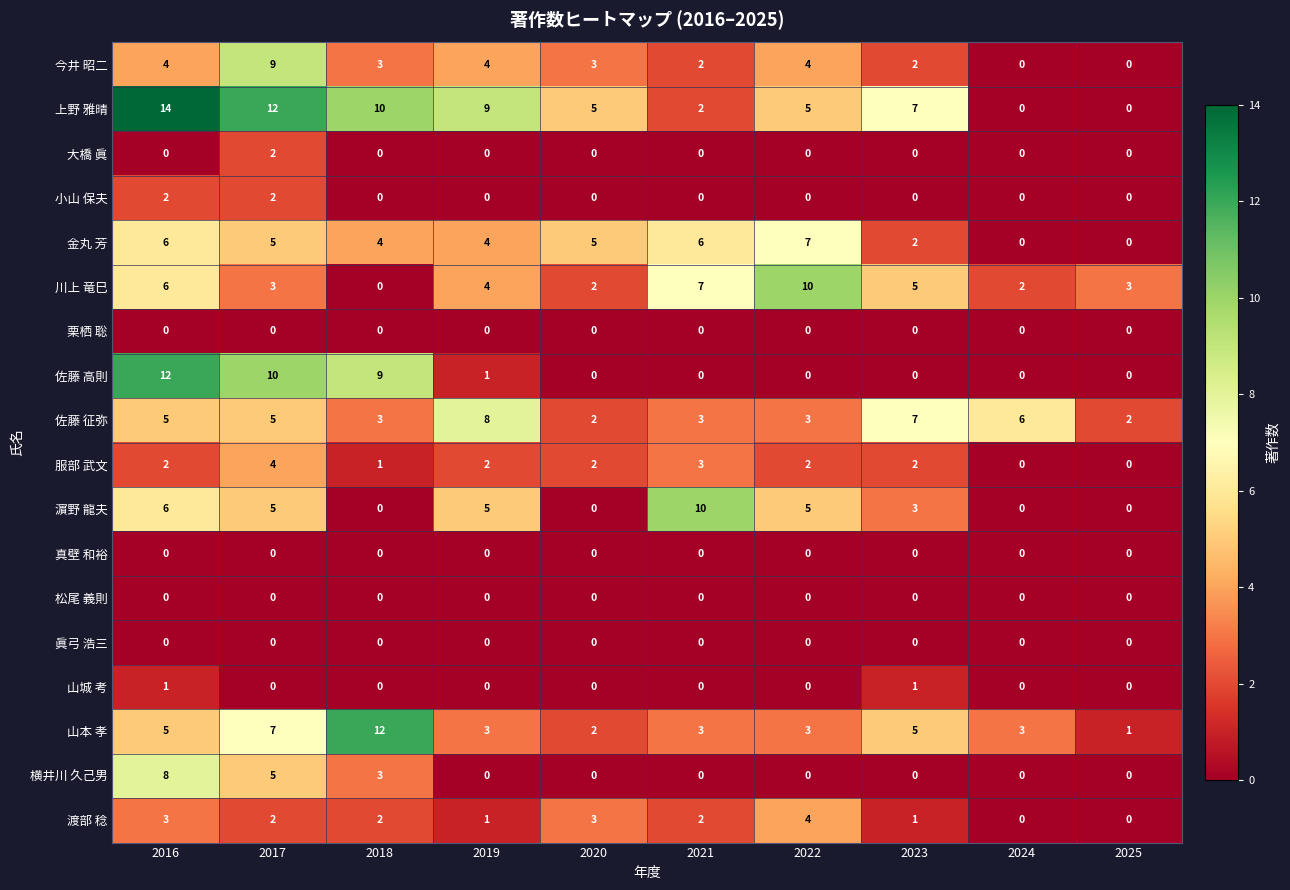

Which series has the widest spread of values?

上野 雅晴